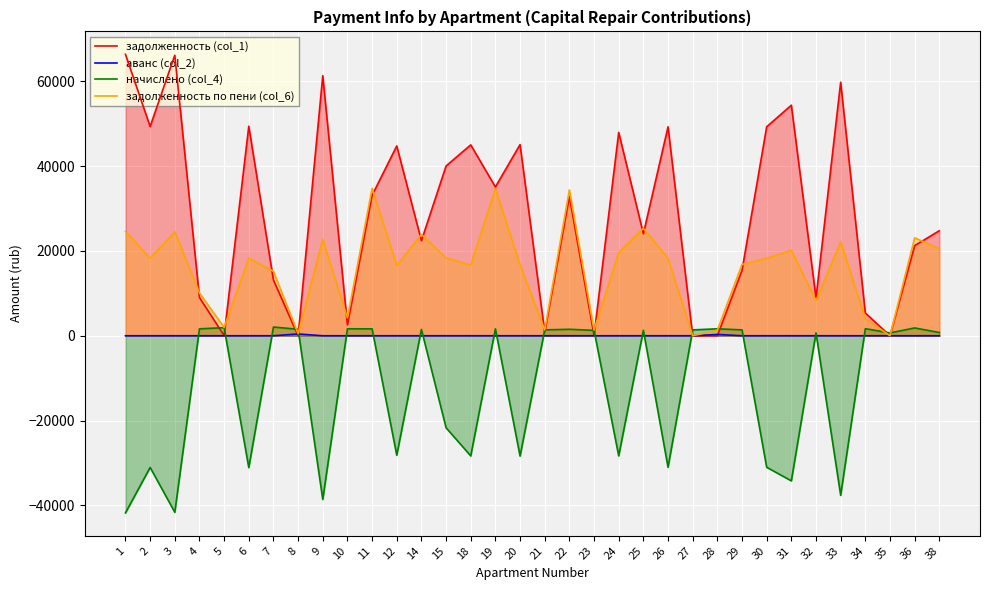

What is the value of the начислено (col_4) point at the 1st from the left?

-41755.9